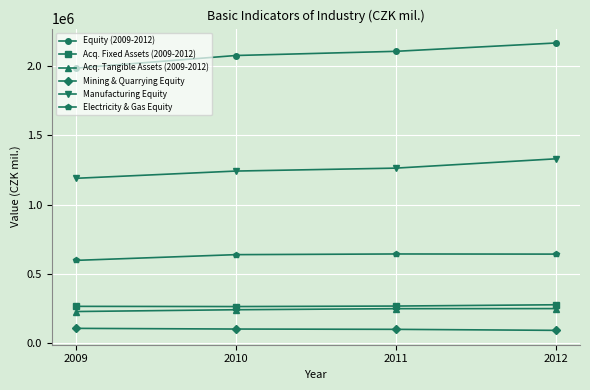

What is the difference between the Acq. Fixed Assets (2009-2012) values at 2009 and 2010?

1439